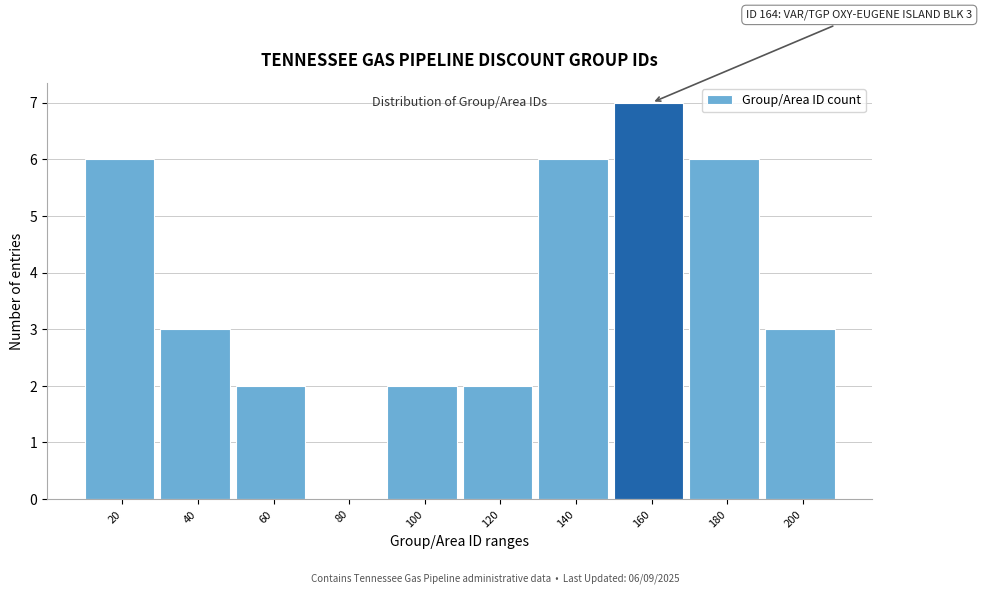

Reading left to right, extract all data points from this chart.

20=6	40=3	60=2	80=0	100=2	120=2	140=6	160=7	180=6	200=3